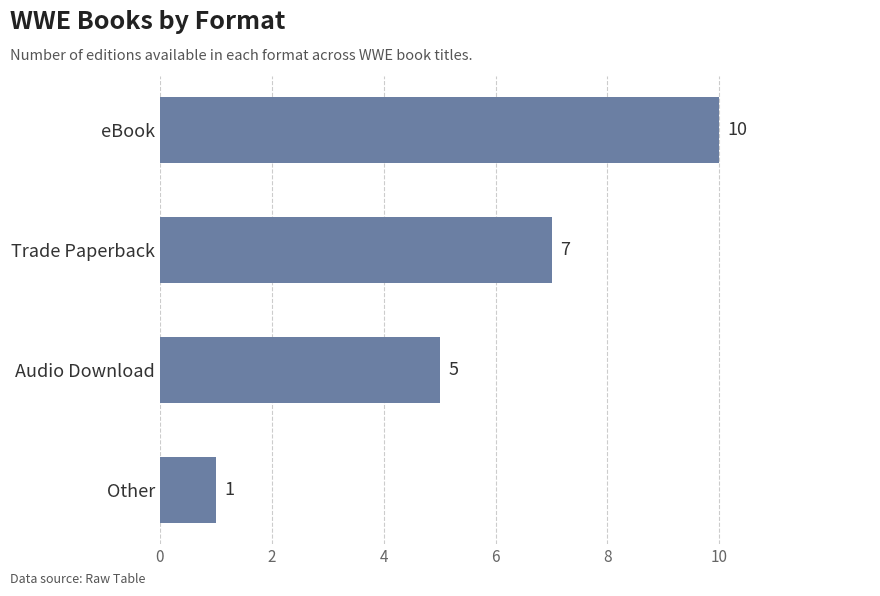

Are the bars horizontal?

Yes